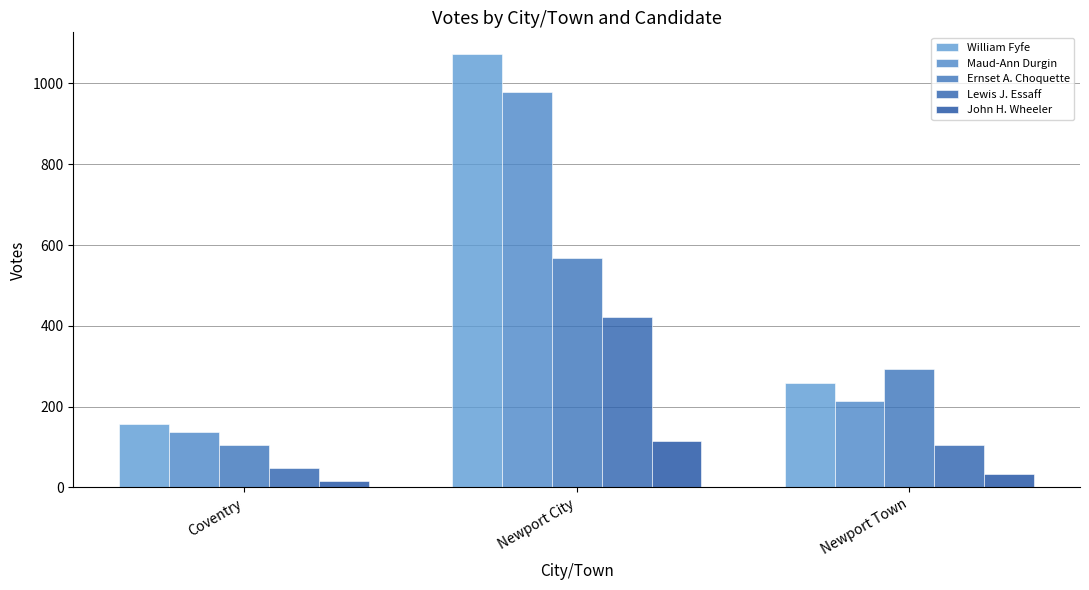

The value of Ernset A. Choquette at Newport Town is 118. True or false?

False